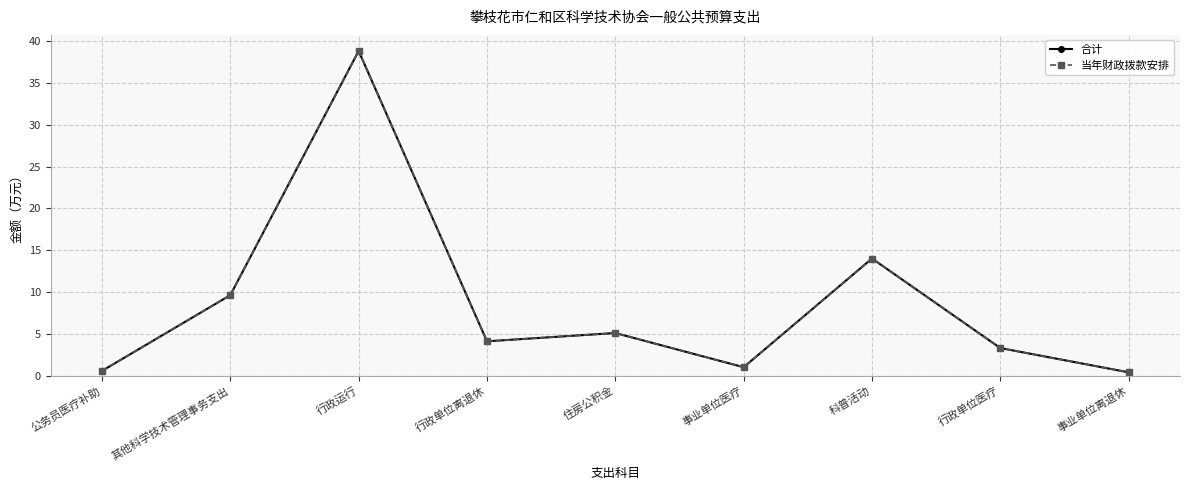

Where is the first local maximum for 合计?

行政运行